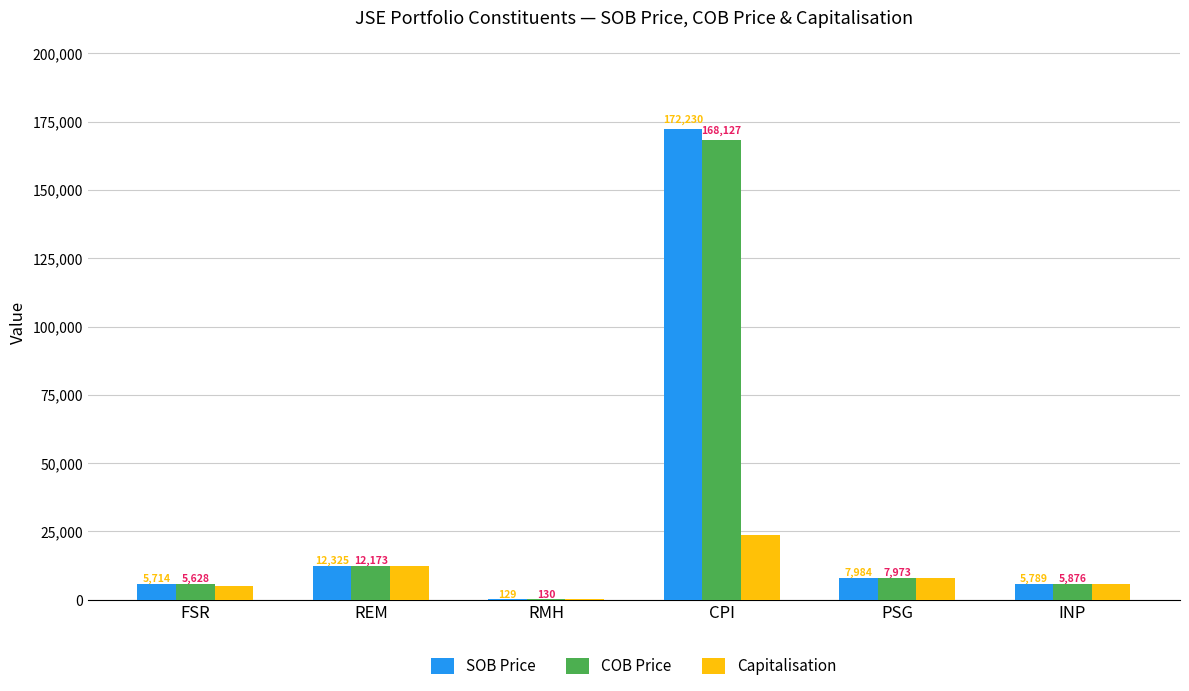

Which series has the largest range (max minus min)?

SOB Price